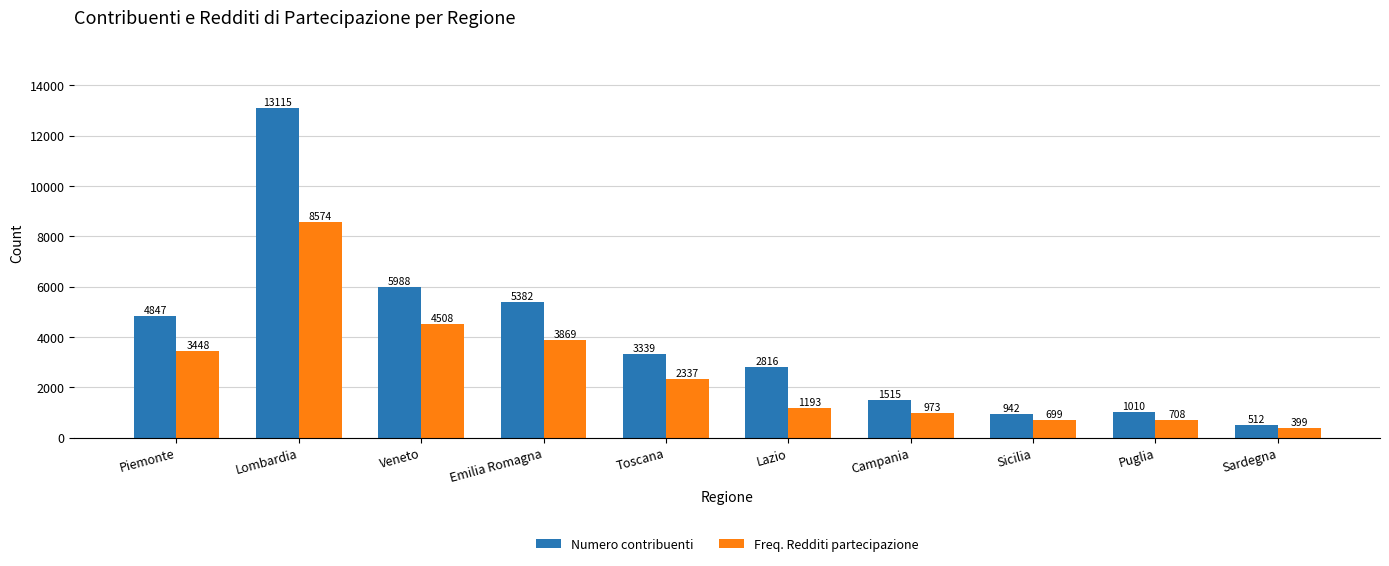

What is the spread (max minus min) of values at Lombardia?

4541